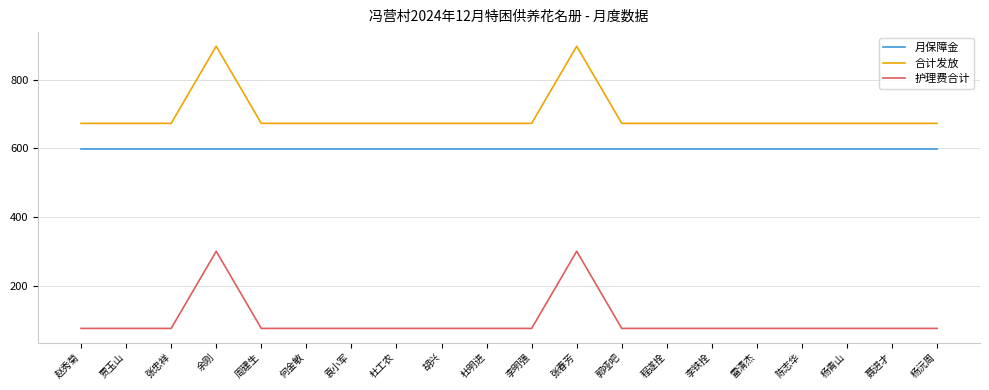

True or false: 合计发放 has a value of 673 at 杨沅周.

True